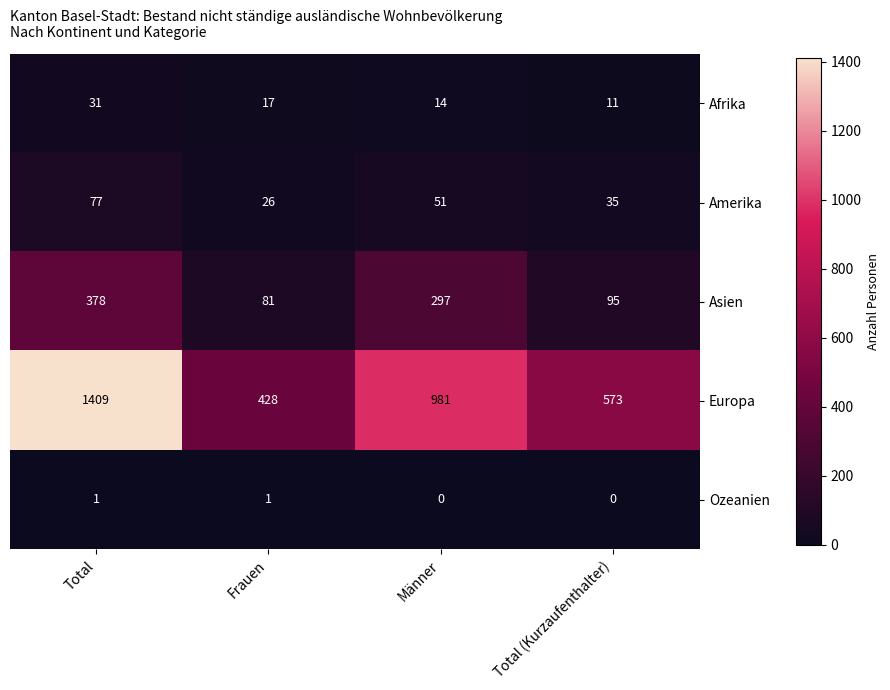

What is the difference between the highest and lowest values at Frauen?

427